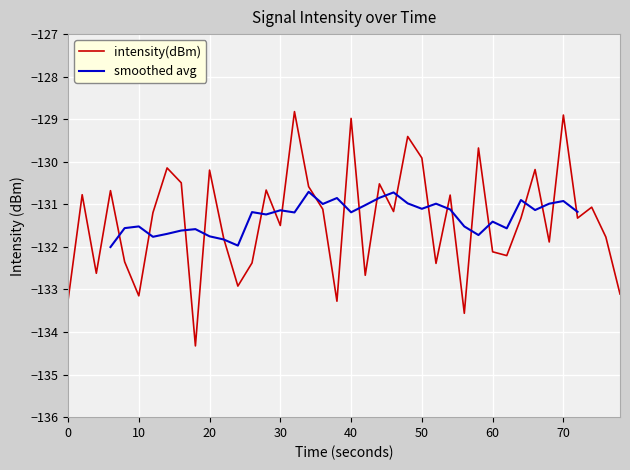

The value of intensity(dBm) at 10 is -133.1. True or false?

True